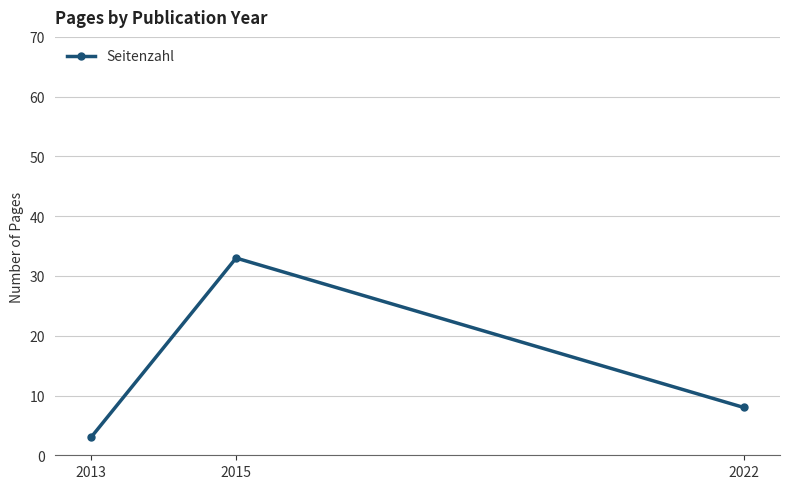

At which label is the value closest to 18?

2022